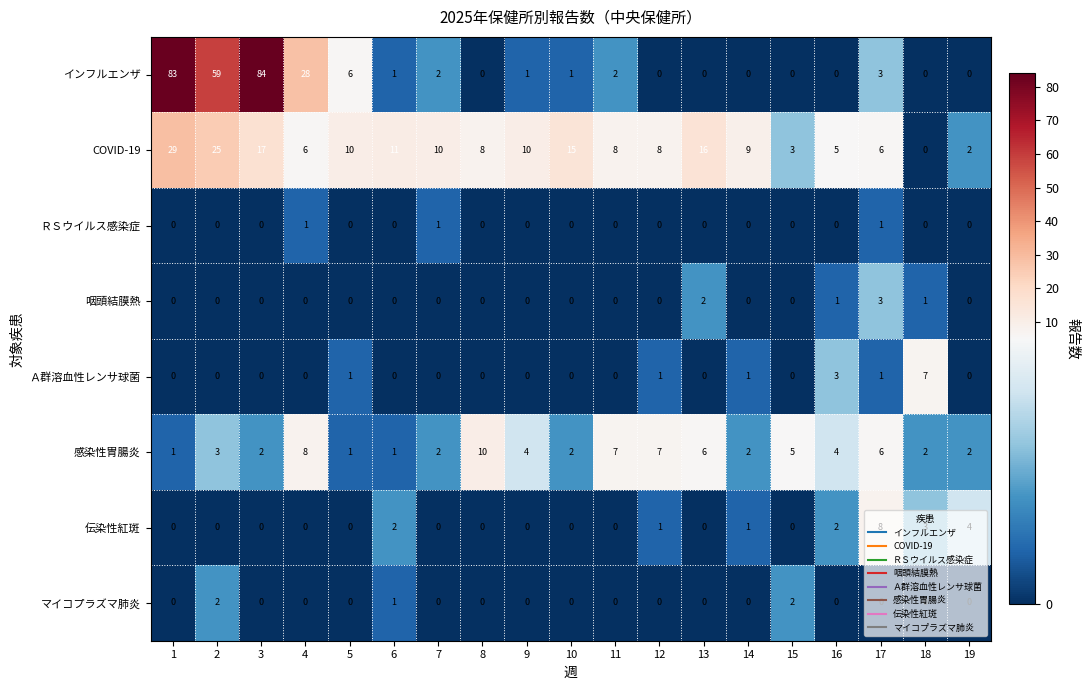

What is the difference between the highest and lowest values at 3?

84